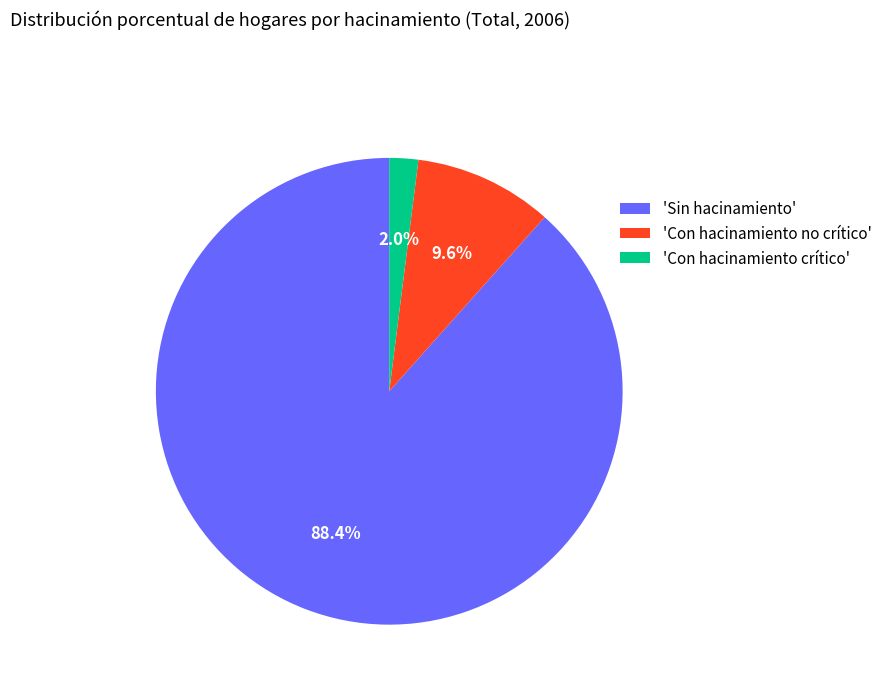

Is there any slice that represents more than half of the pie?

Yes